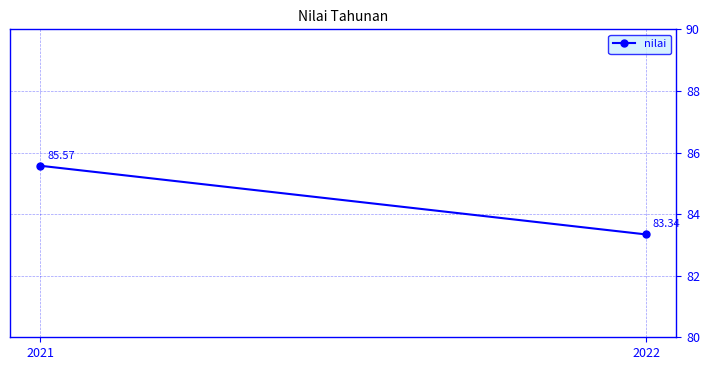

List the labels in order of value, smallest first.

2022, 2021